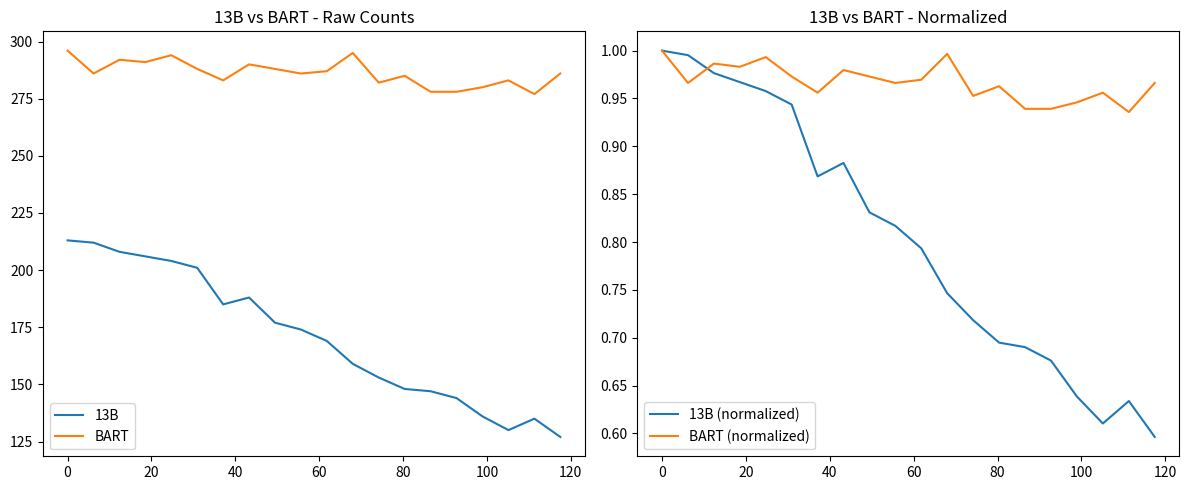

True or false: 13B and BART cross at least once.

False